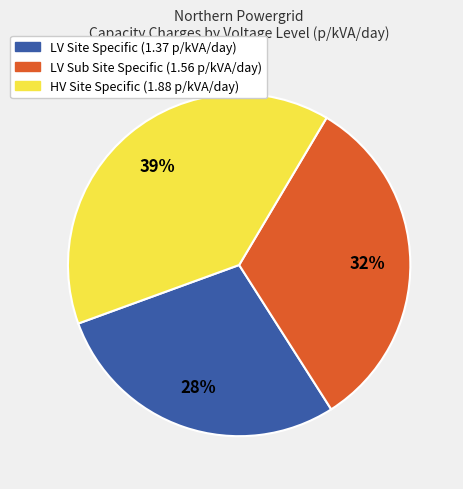

Does any single category account for the majority?

No